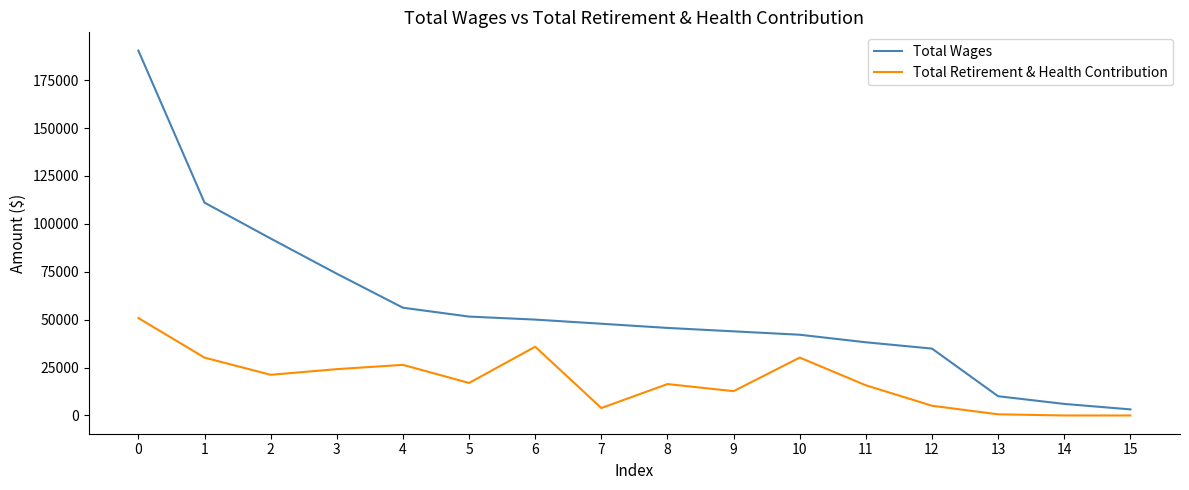

What is the difference between the Total Retirement & Health Contribution values at 12 and 10?

25152